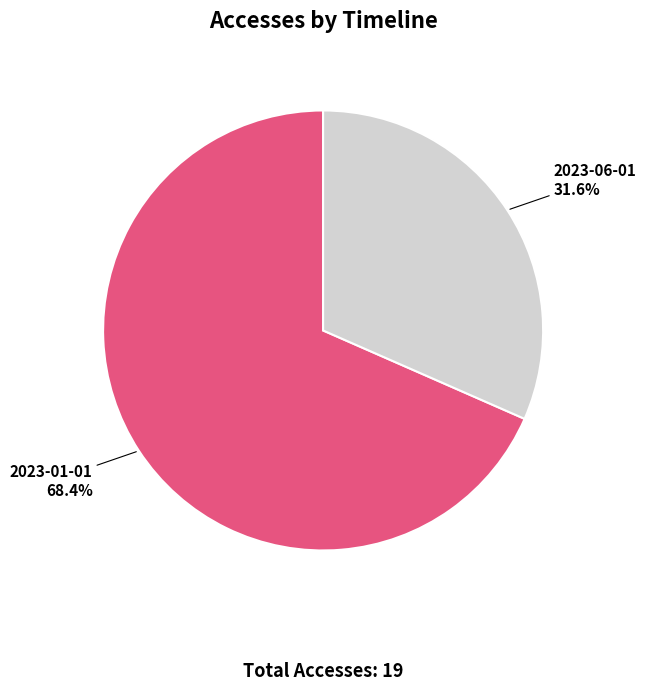

Which slice is the largest?

2023-01-01